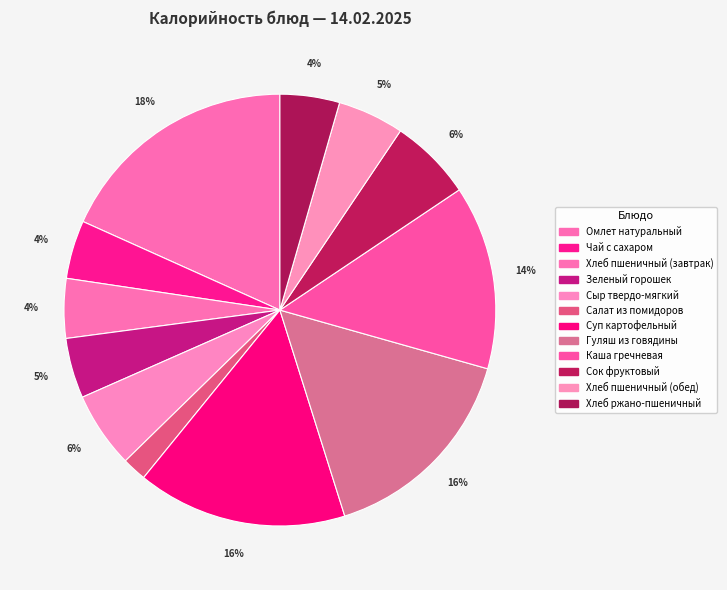

Count the number of slices in the pie.

12